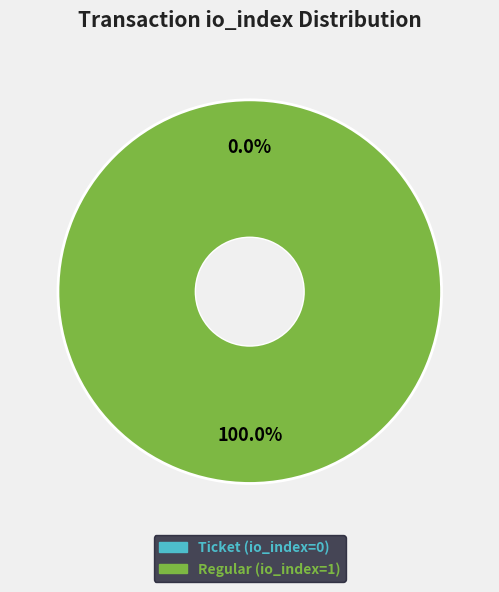

To the nearest percent, what is the combined percentage of Ticket (io_index=0) and Regular (io_index=1)?

100%